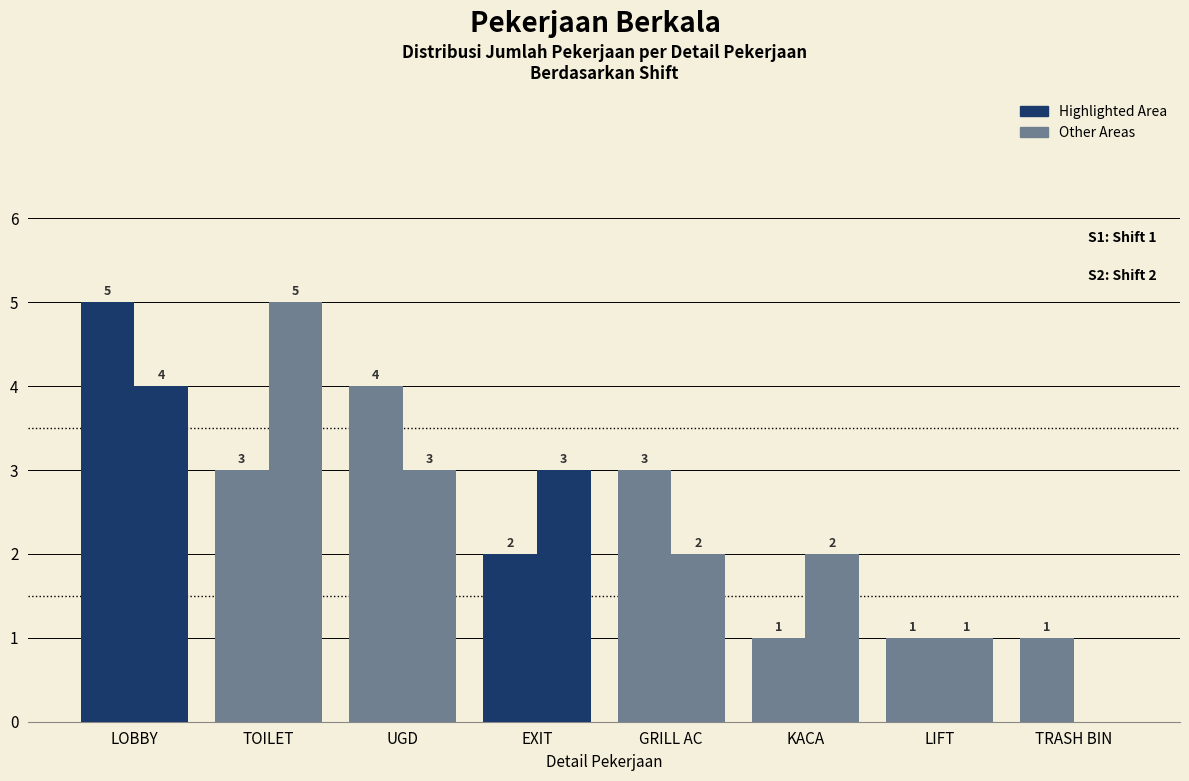

What is the greatest value displayed?

5